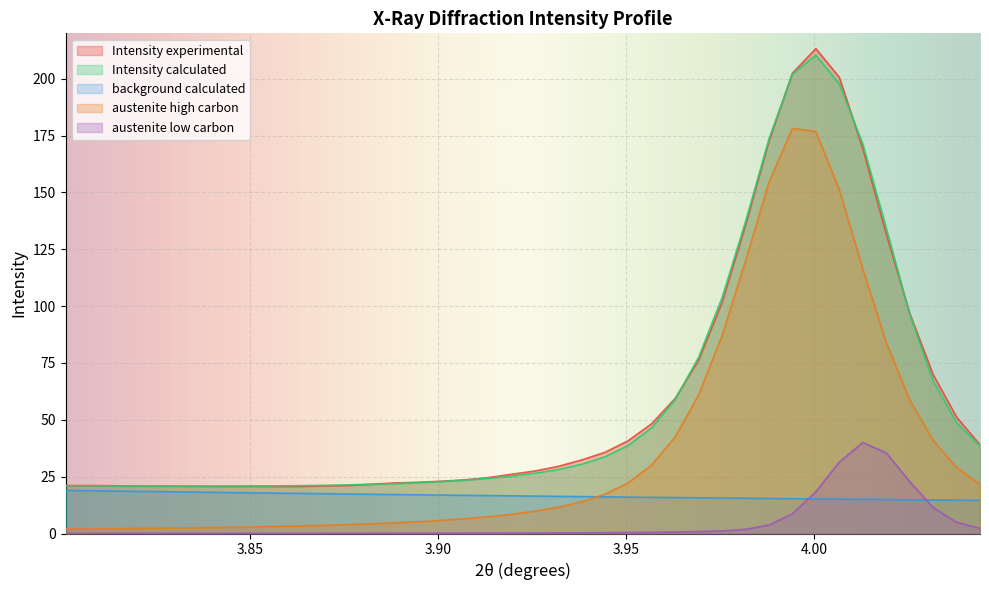

What is the sum of all Intensity experimental values?

2368.9